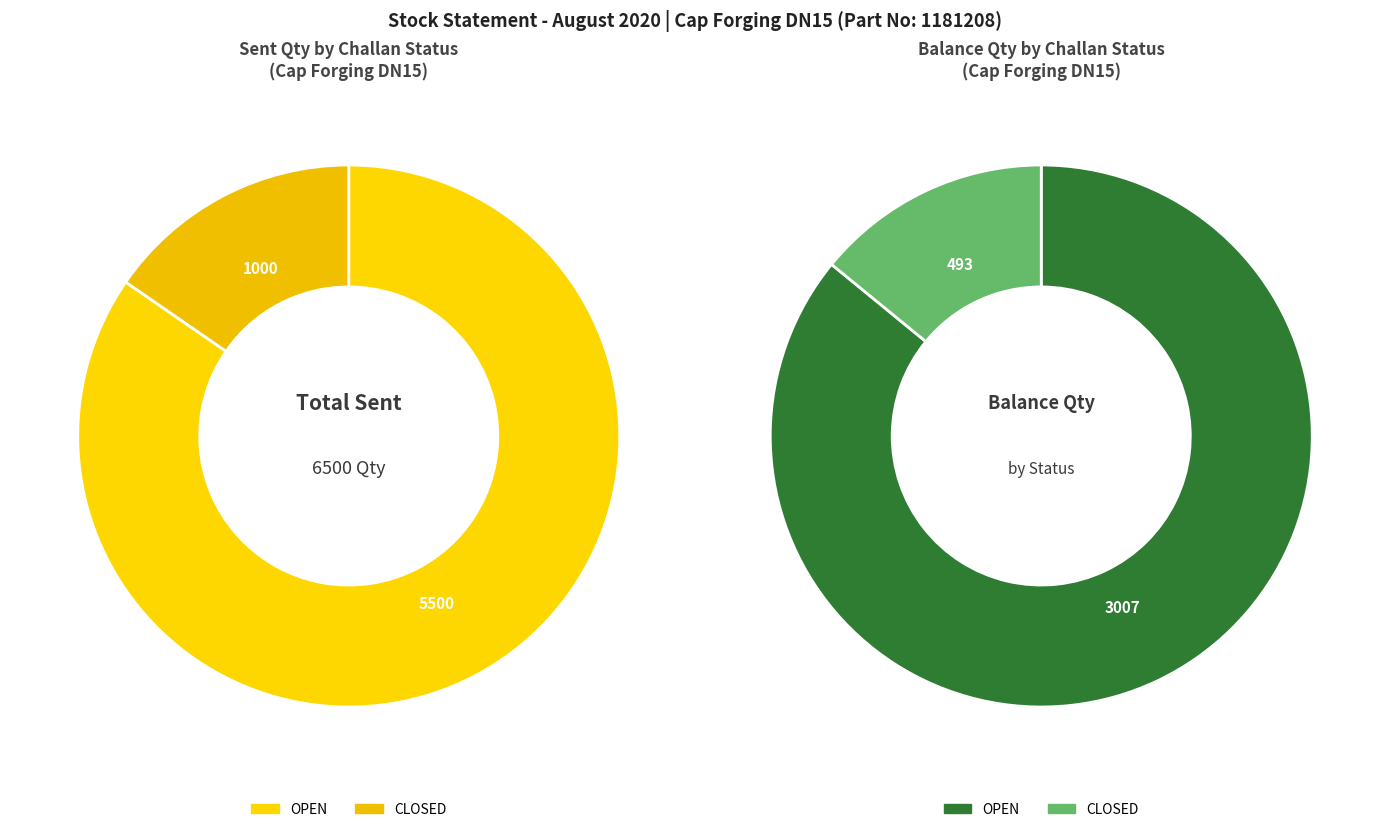

To the nearest percent, what is the combined percentage of OPEN and CLOSED?

100%